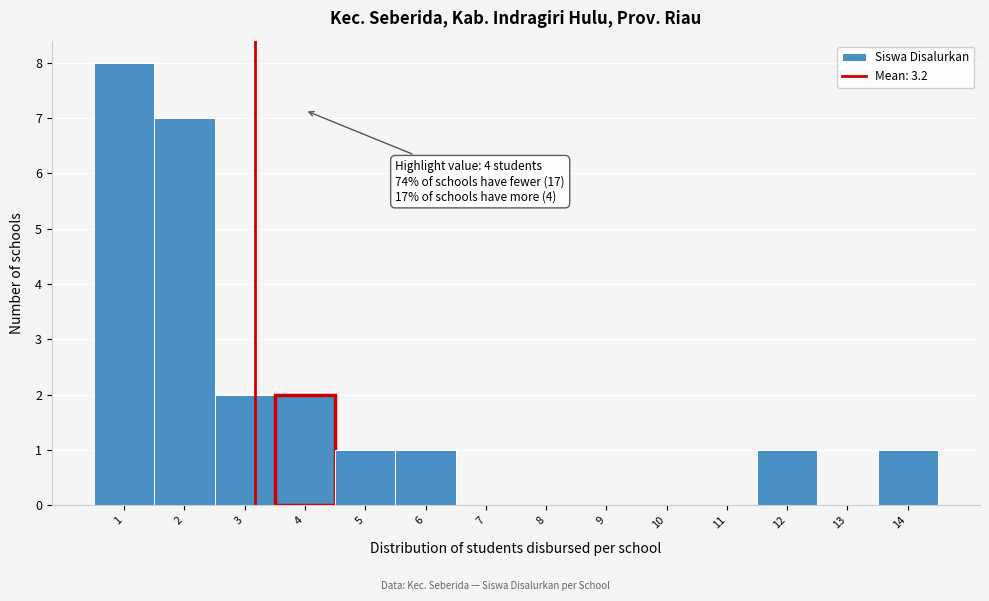

Which range on the x-axis has the tallest bar?

0.5 to 1.5